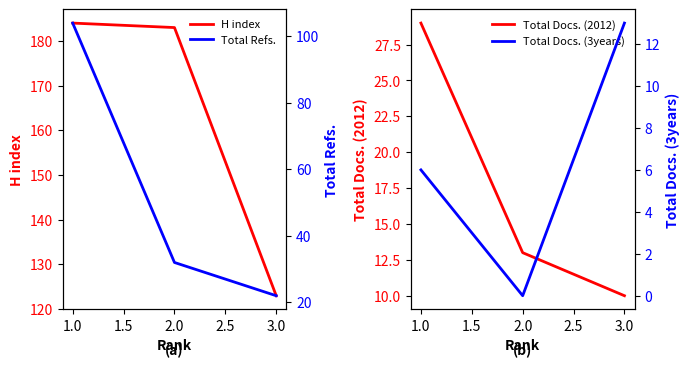

How many values in the Total Docs. (2012) series are below 13?

1